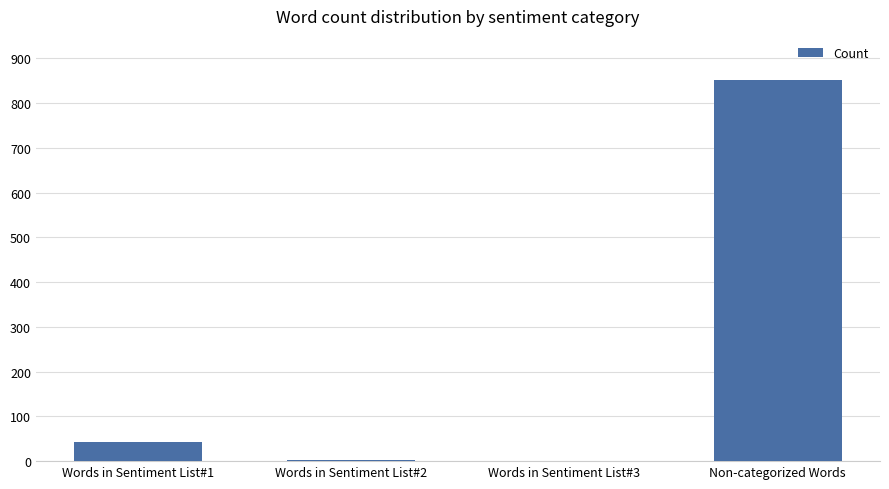

Which has a higher value, Words in Sentiment List#3 or Words in Sentiment List#1?

Words in Sentiment List#1